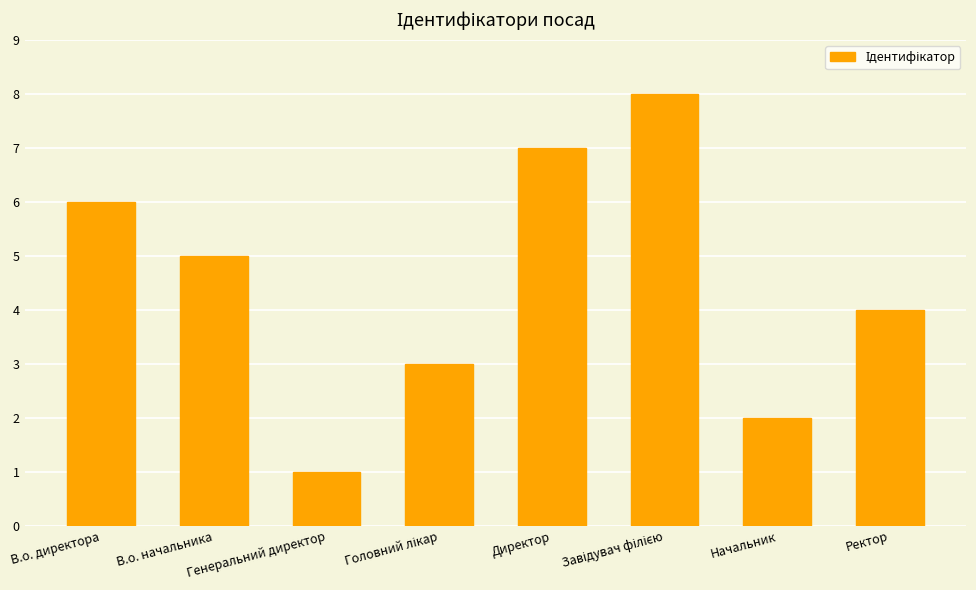

Count the values in the range 3 to 7.

5